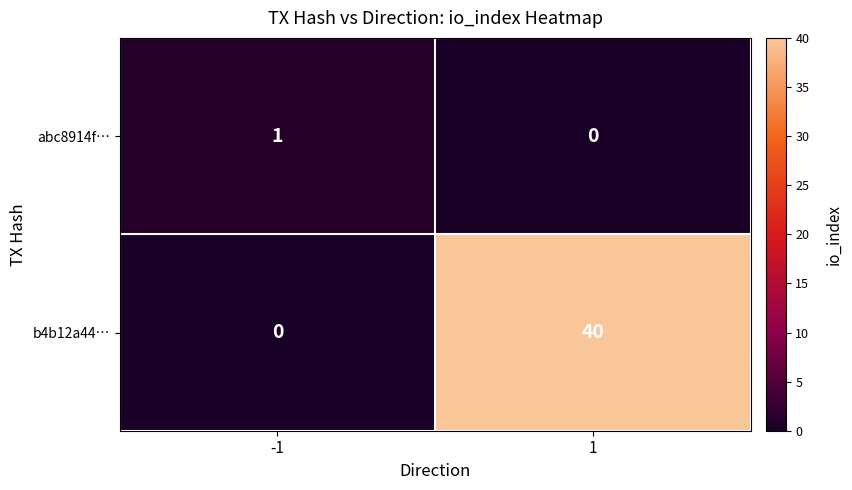

Between -1 and 1, which series saw the biggest shift?

b4b12a44…